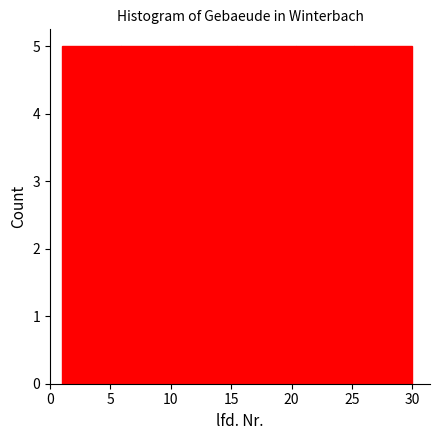

Reading left to right, transcribe this chart: for each bar, give the range it covers on the x-axis and its height. Neither the bar edges nor the heights are printed on the chart, so give them approximately, as read against the axes.

1.0 to 6.0: 5
6.0 to 10.5: 5
10.5 to 15.5: 5
15.5 to 20.5: 5
20.5 to 25.0: 5
25.0 to 30.0: 5